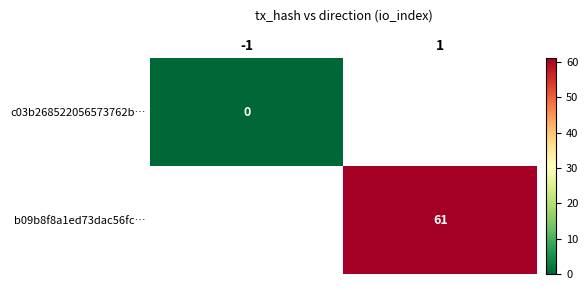

List the series in order of their overall mean, lowest first.

c03b268522056573762b…, b09b8f8a1ed73dac56fc…